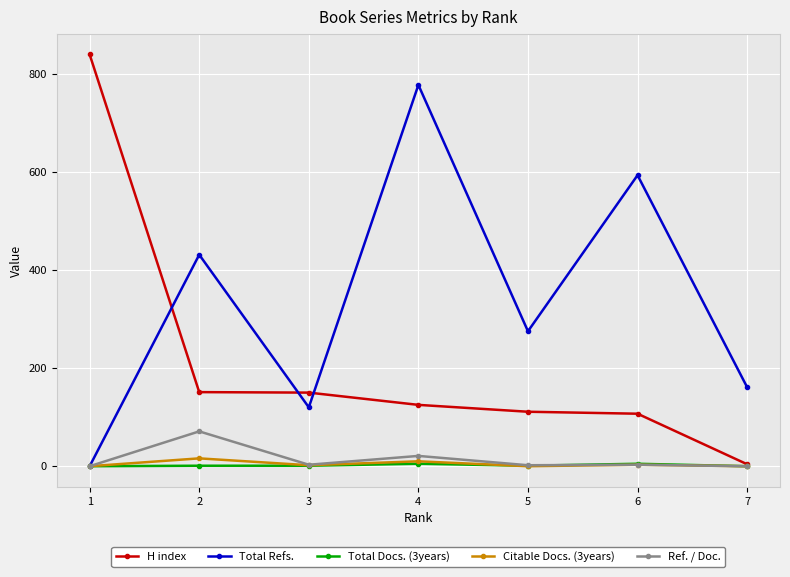

List the labels in order of Total Refs. value, smallest first.

1, 3, 7, 5, 2, 6, 4